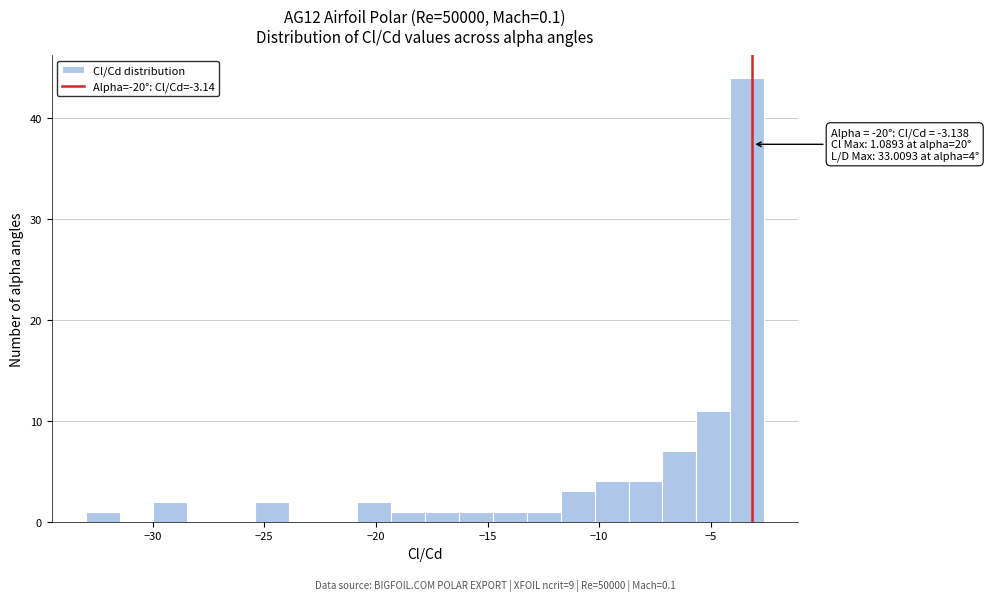

Around what value on the x-axis is the tallest bar? Give the approximate position of its centre, as read against the axis.

-3.5